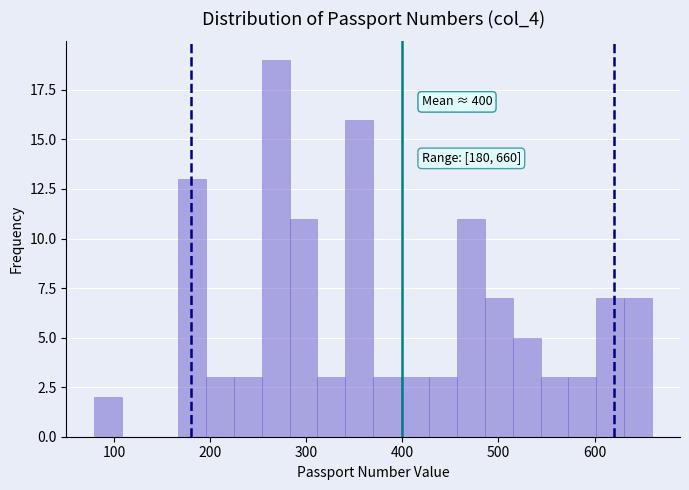

Read against the x-axis, roughly where is the centre of the tallest bar?

270